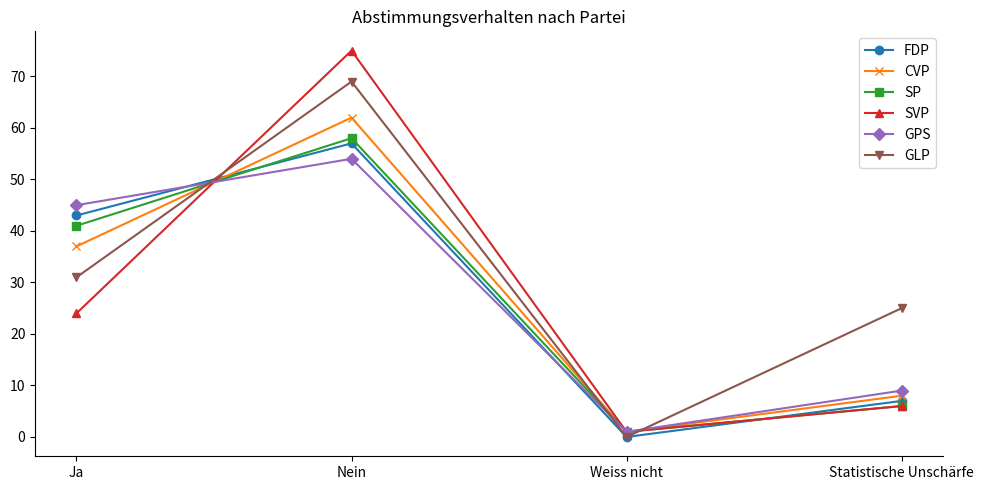

What is the total value across all series at Nein?

375